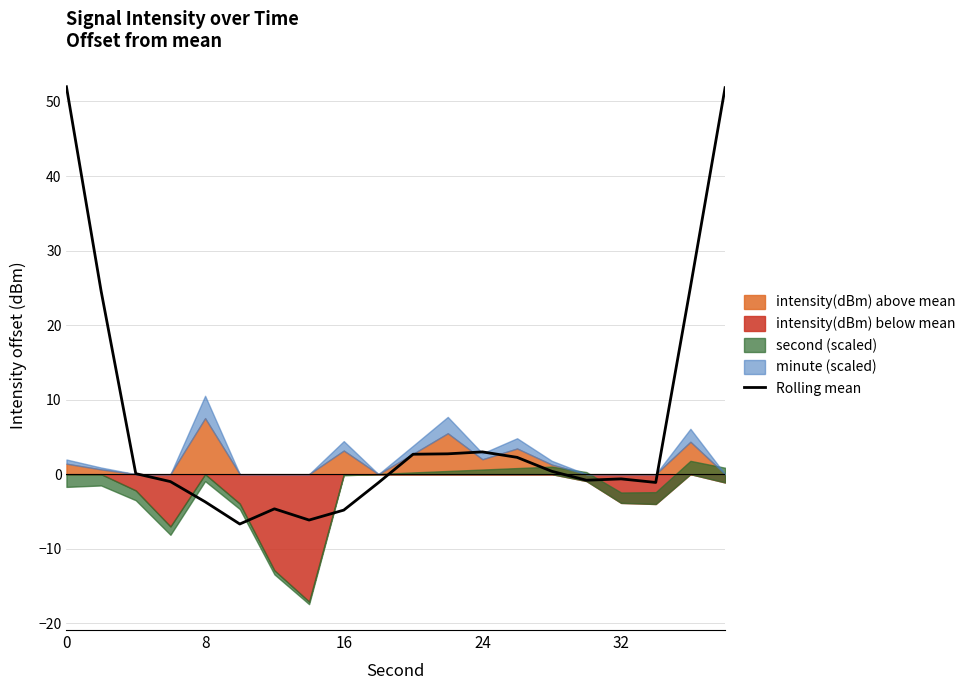

How many categories are shown in the chart?

20